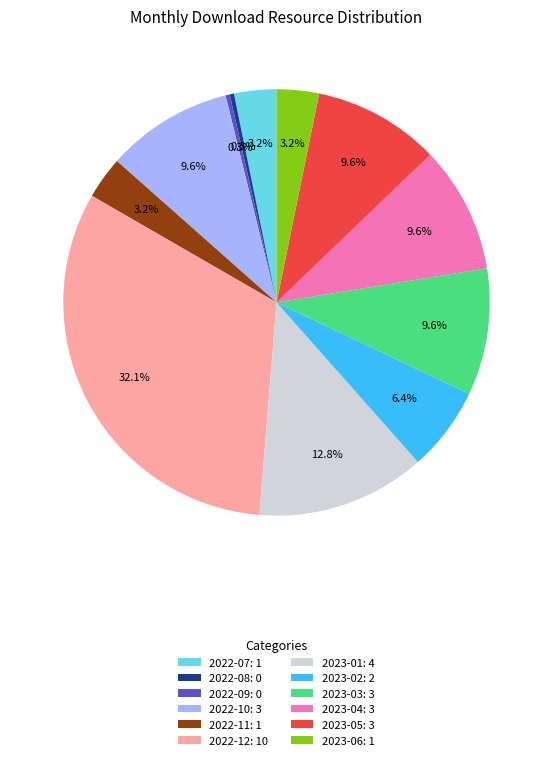

To the nearest percent, what is the combined percentage of 2022-07 and 2023-04?

13%